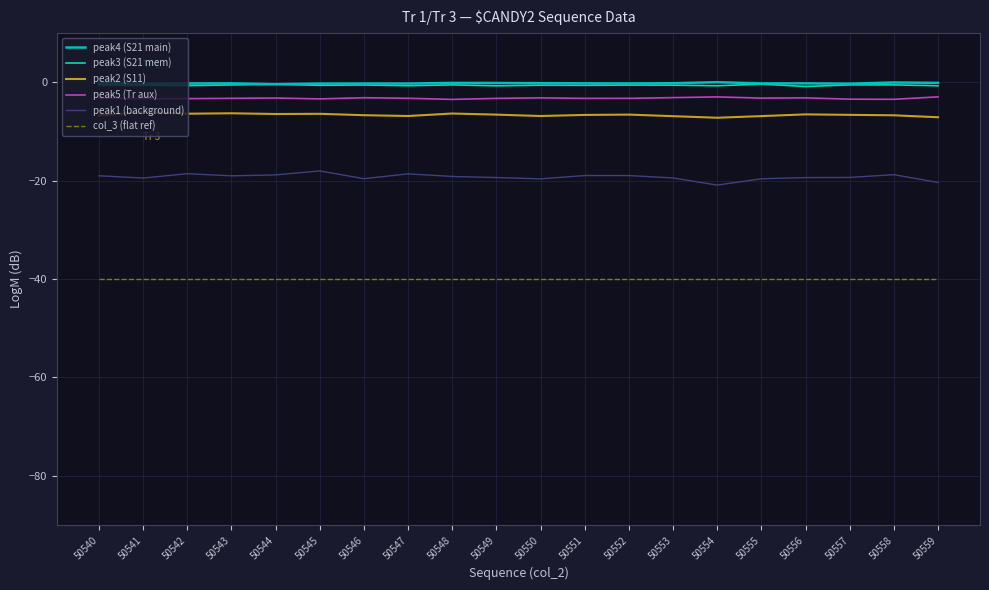

Which series has the largest range (max minus min)?

peak1 (background)